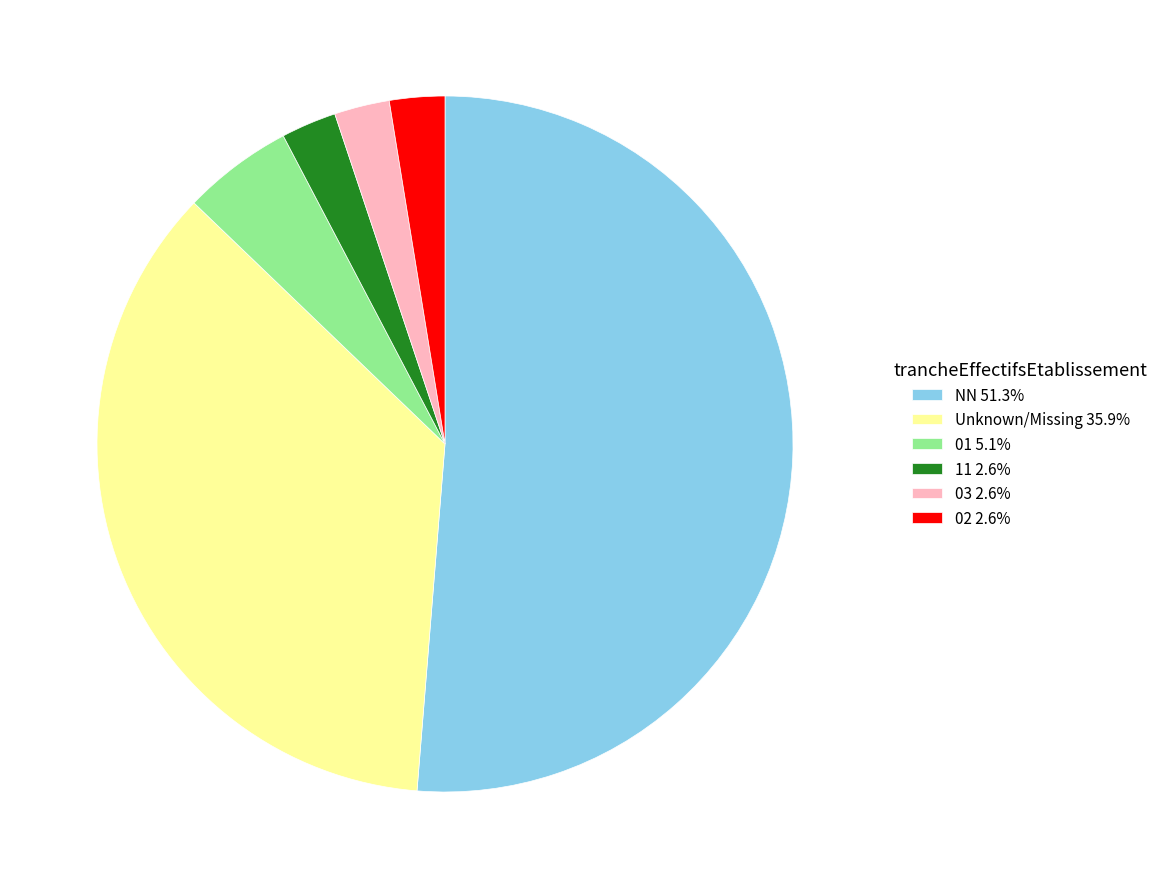

Is there a majority slice in this chart?

Yes